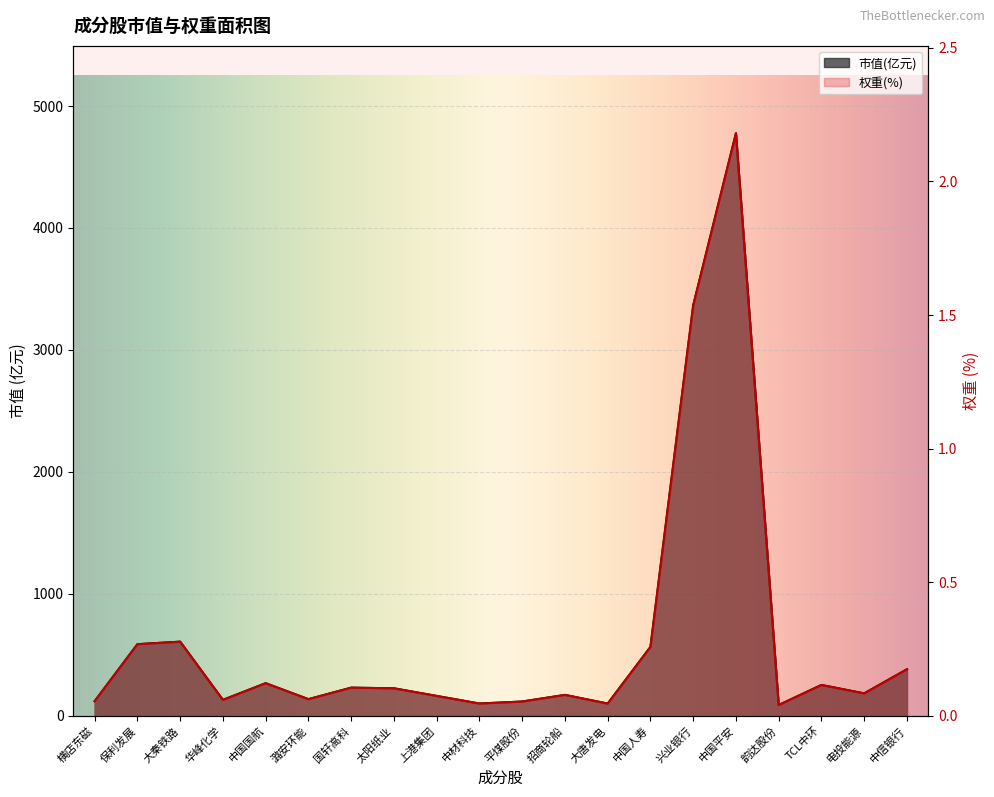

The market_cap series shows 28.9 at 华峰化学. True or false?

False